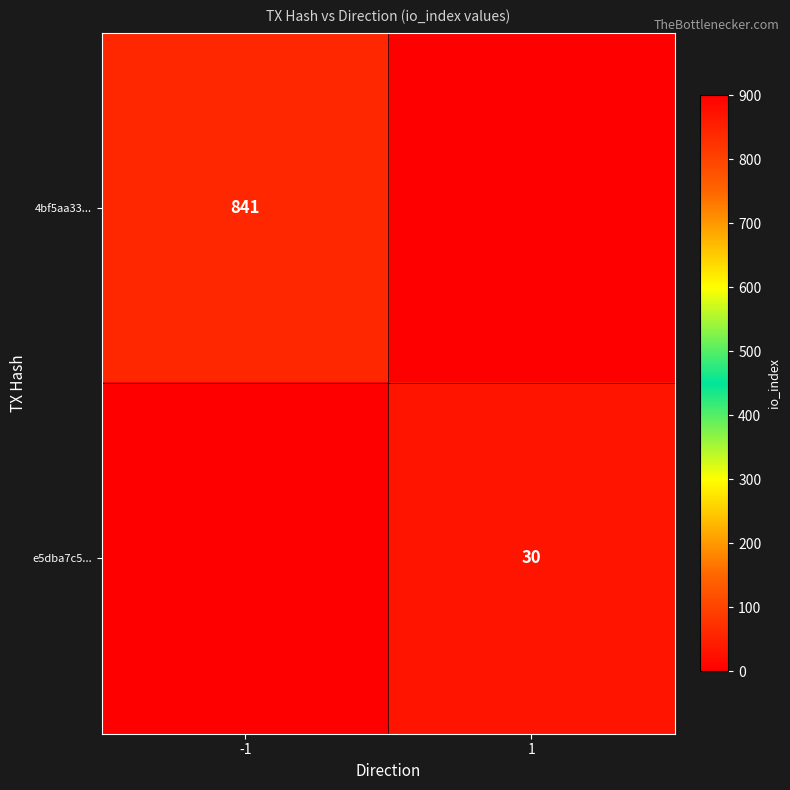

The value of 4bf5aa33... at -1 is 841. True or false?

True